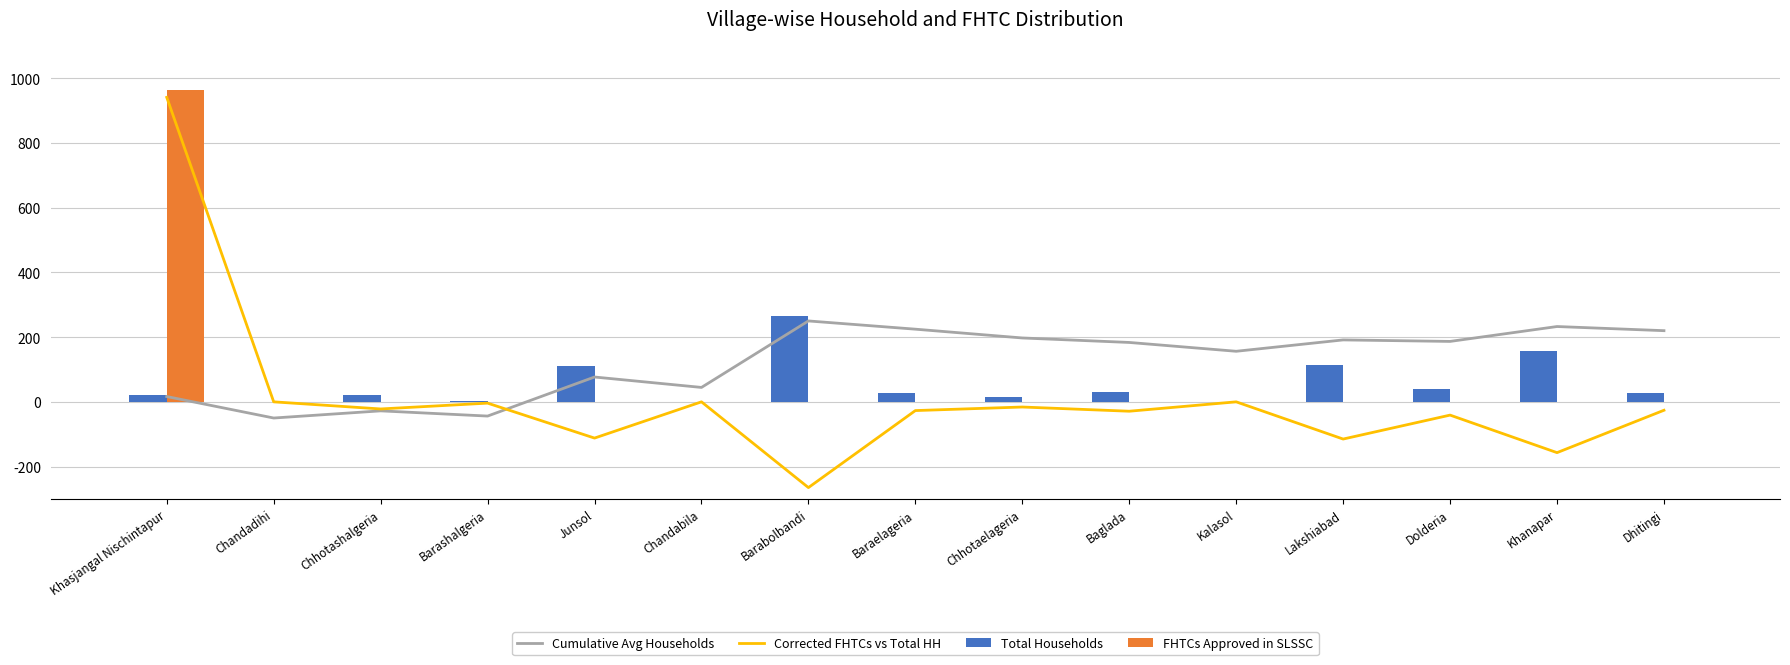

What is the average value of the FHTCs Approved in SLSSC series?

64